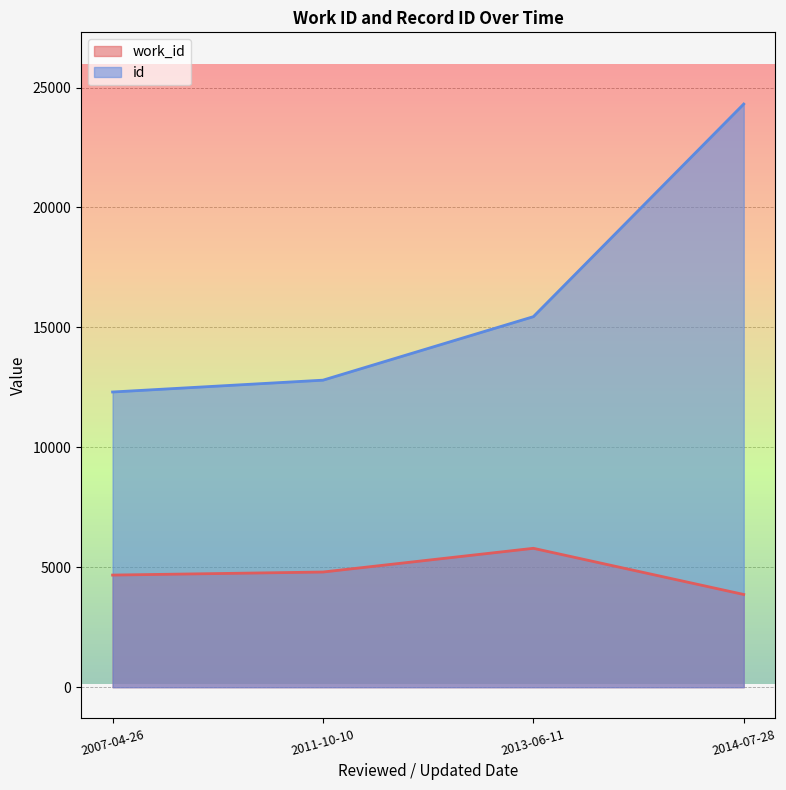

Reading left to right, what are all the values shown in this chart?

work_id: 4675	4802	5791	3866
id: 12307	12800	15447	24311